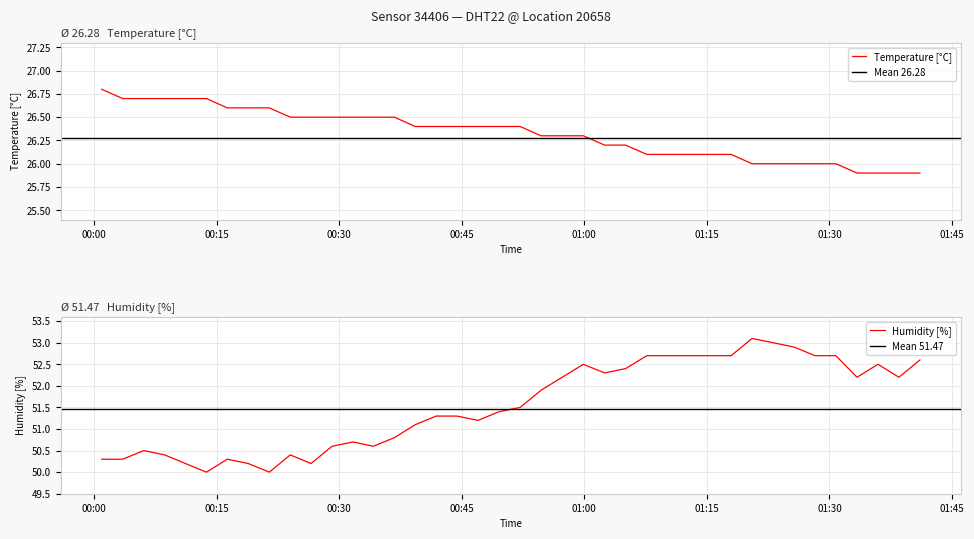

What is the highest value of the Temperature [°C] series?

26.8